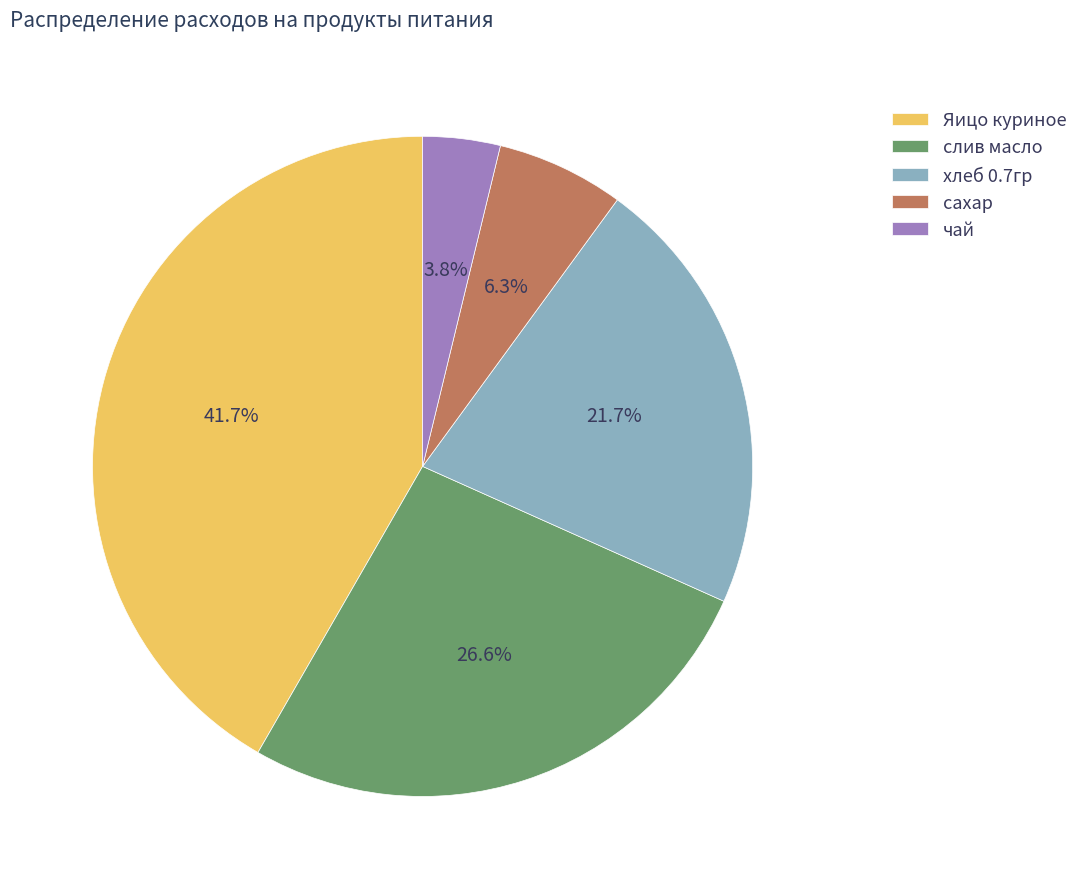

Is хлеб 0.7гр the majority of the pie?

No